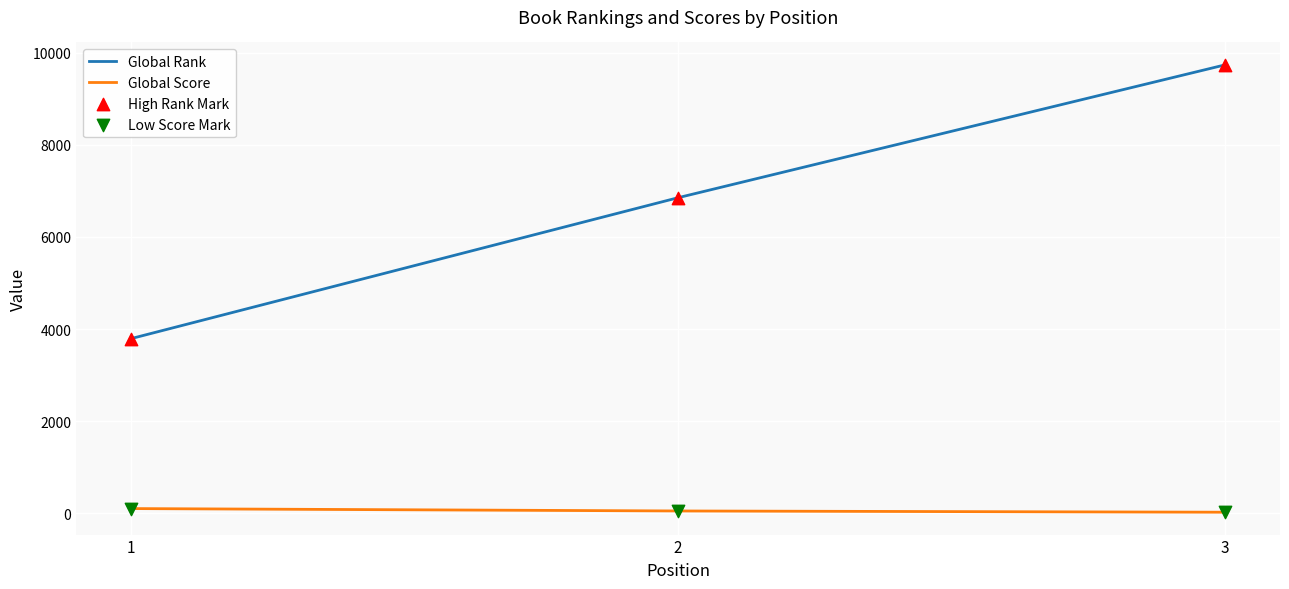

Which series has the largest total across all categories?

Global Rank